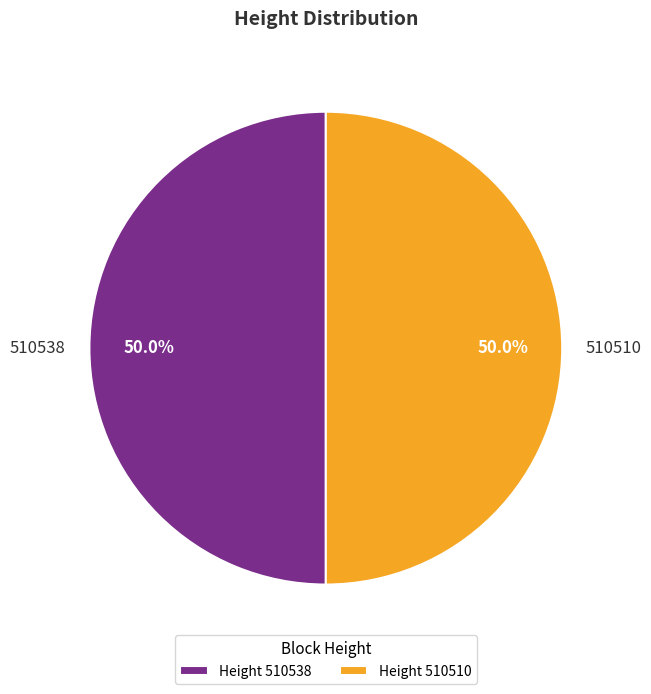

Is it true that 510538 is 40% of the pie?

False